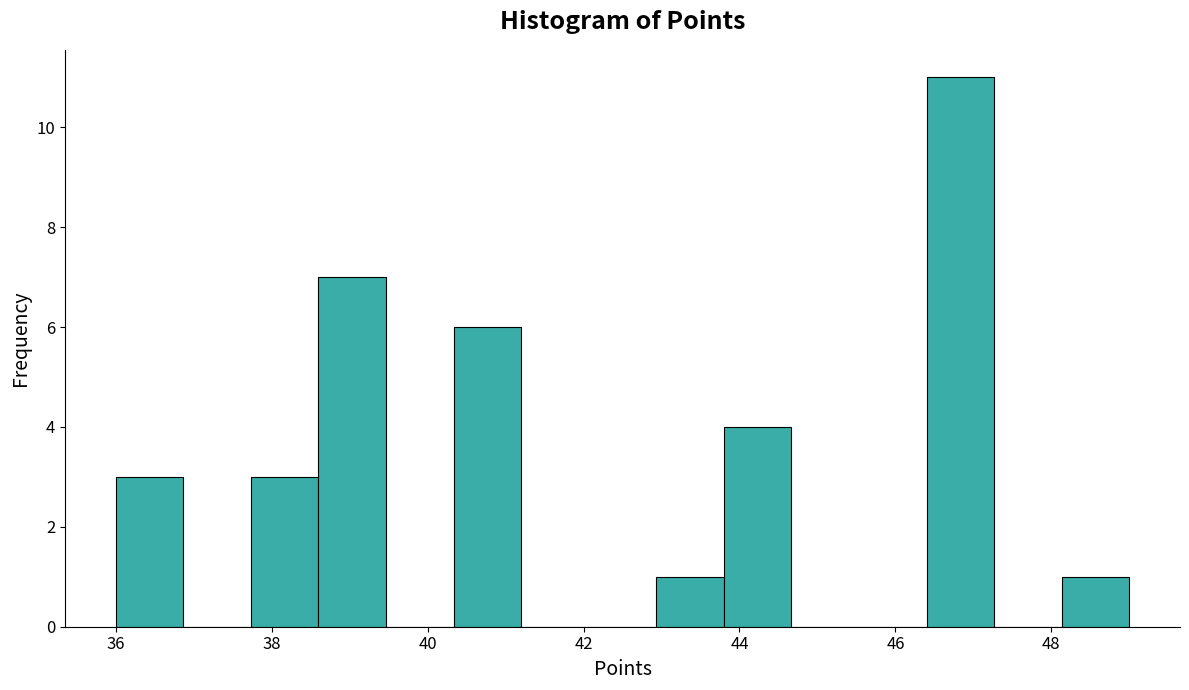

How tall is the bar that spans 48.2 to 49.0 on the x-axis? Neither the bar edges nor the heights are printed on the chart, so give them approximately, as read against the axes.

1